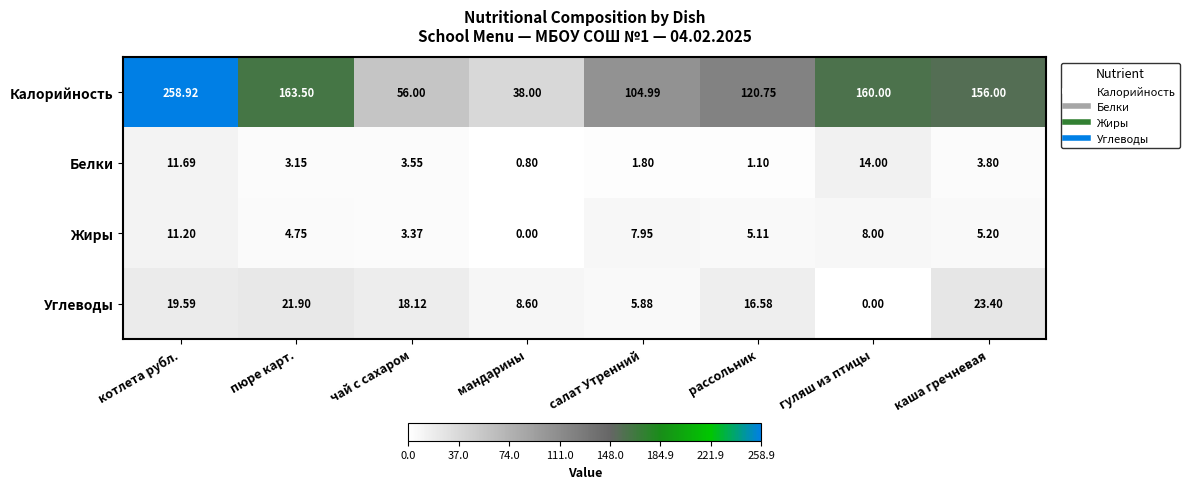

Where is Жиры nearest to the value 5?

рассольник